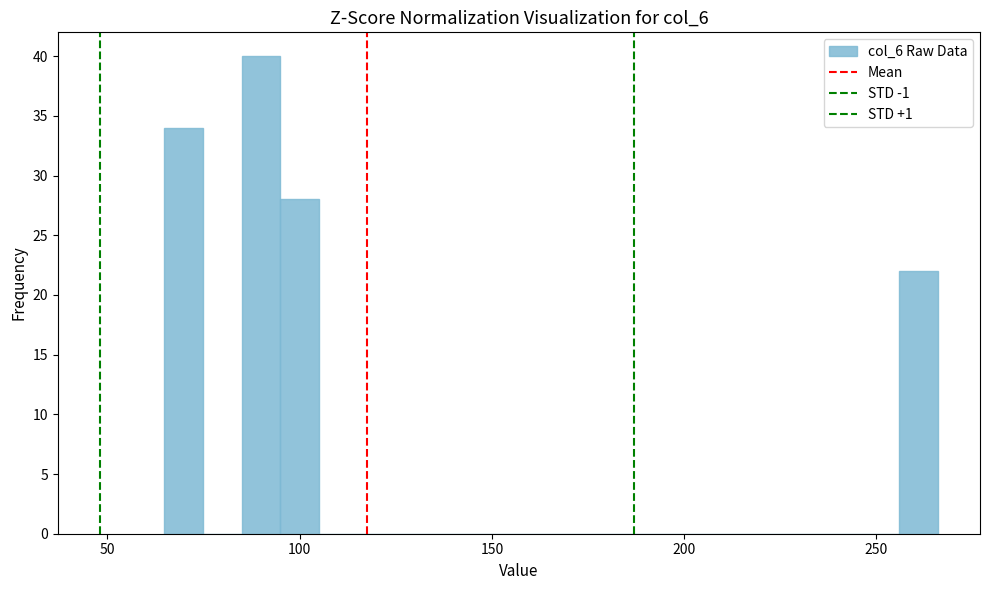

Around what value on the x-axis is the tallest bar? Give the approximate position of its centre, as read against the axis.

90